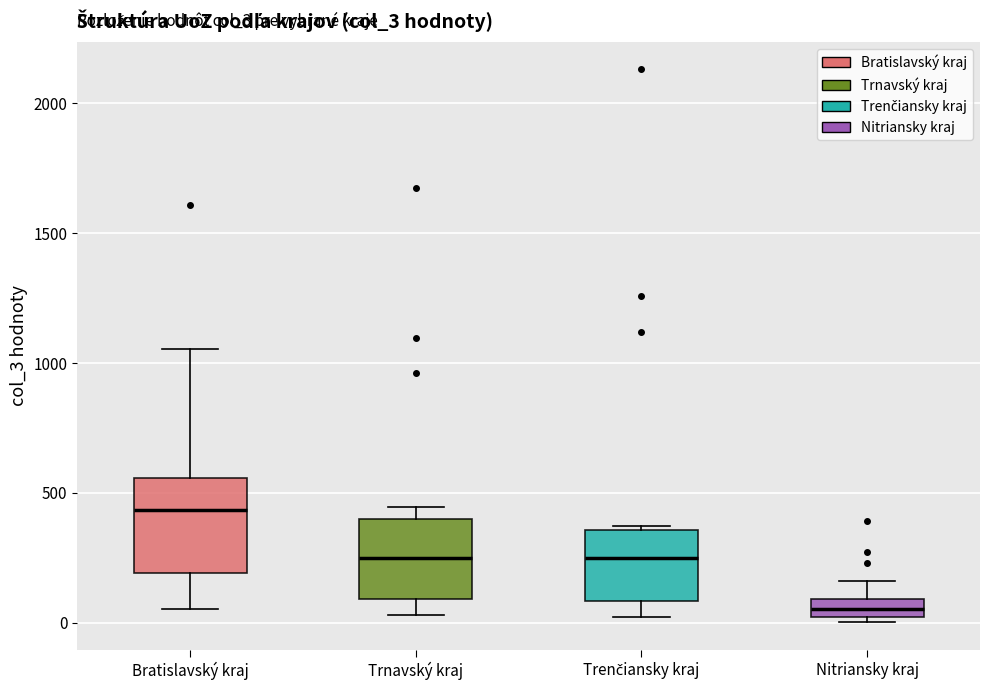

Which box is the tallest, from its lower edge to its upper edge?

Bratislavský kraj